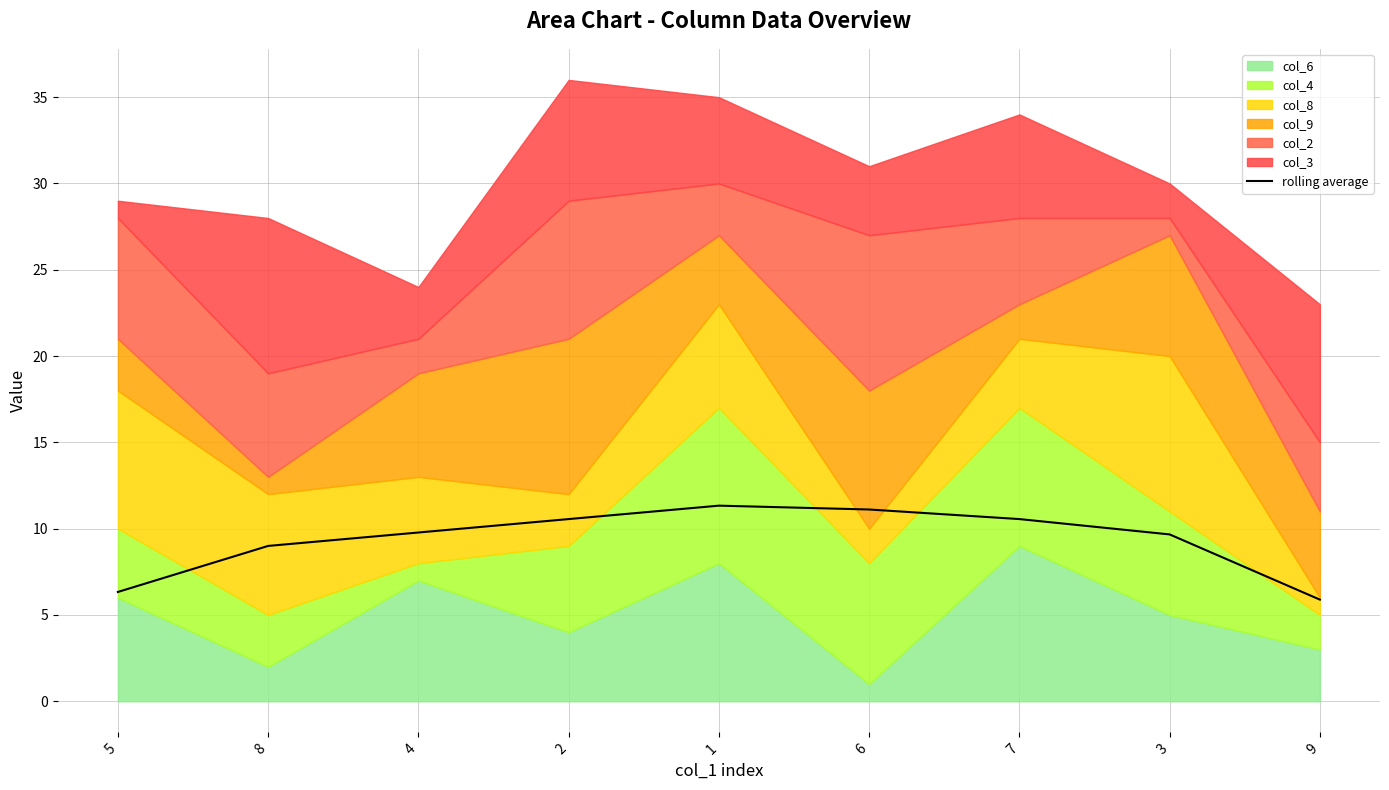

Reading left to right, list all the values displayed in this chart.

6.3	9.0	9.8	10.6	11.3	11.1	10.6	9.7	5.9